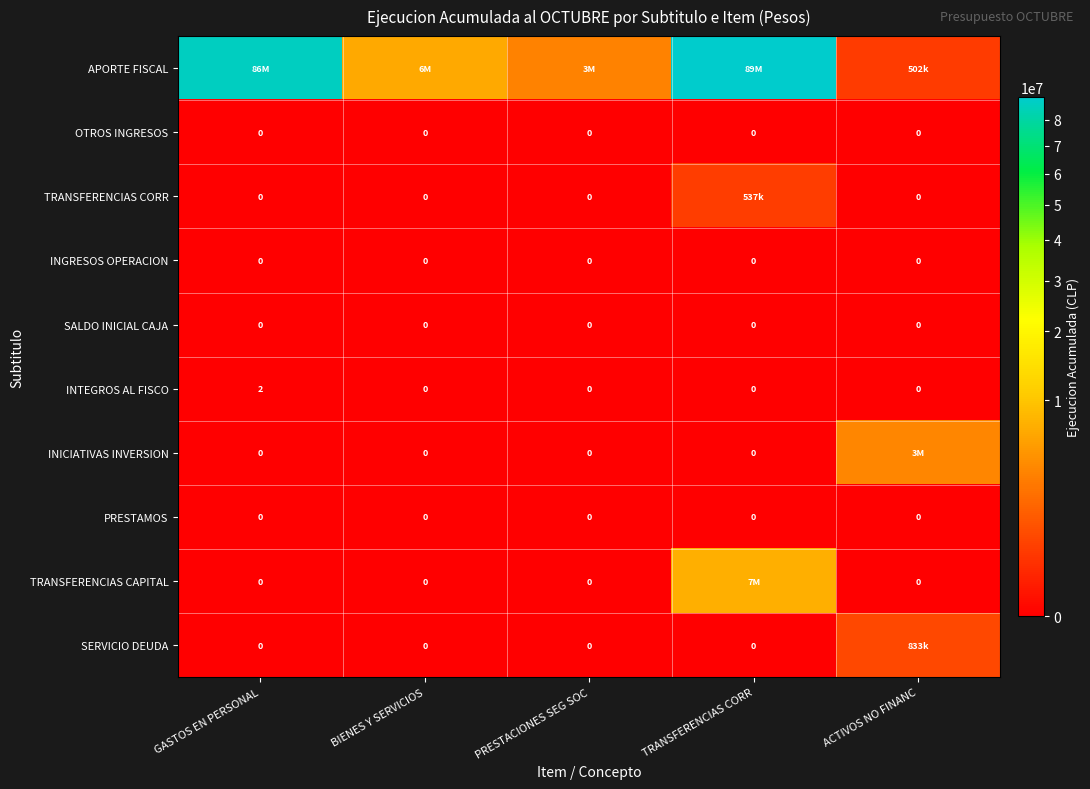

The value of PRESTAMOS at BIENES Y SERVICIOS is 0. True or false?

True